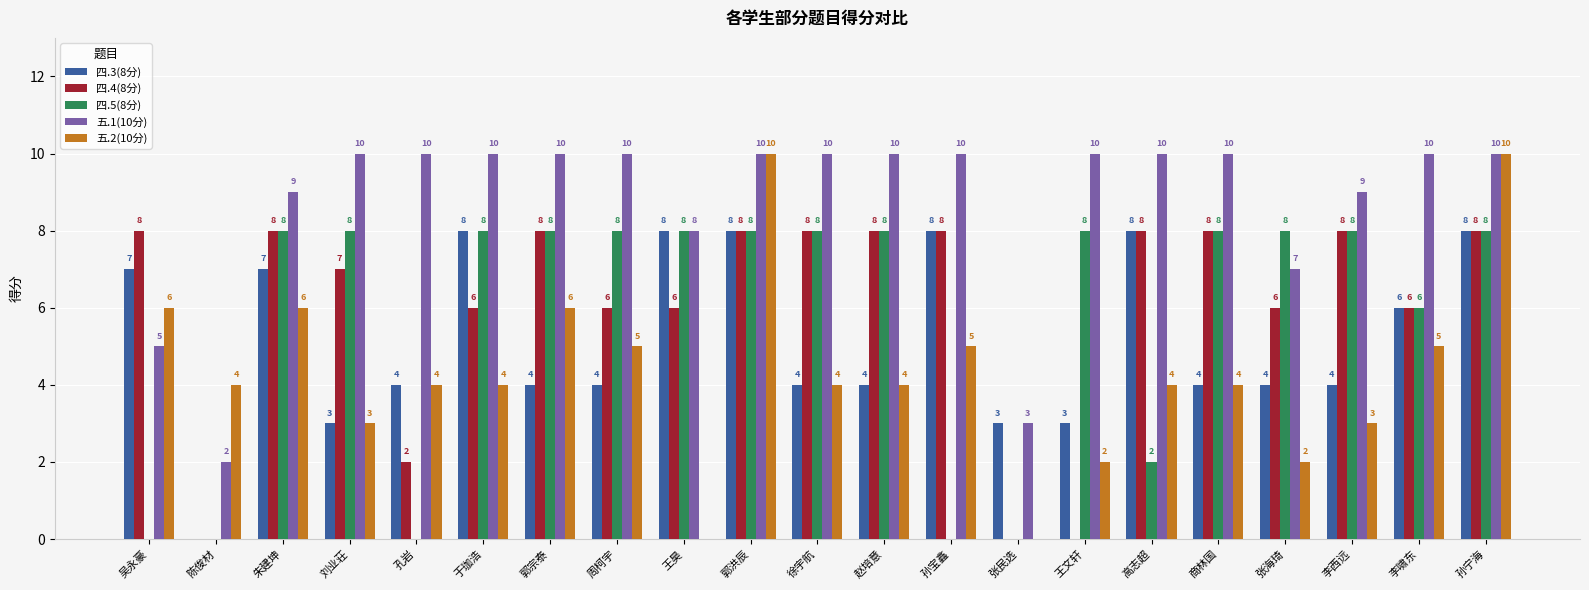

What is the maximum value for 四.5(8分)?

8